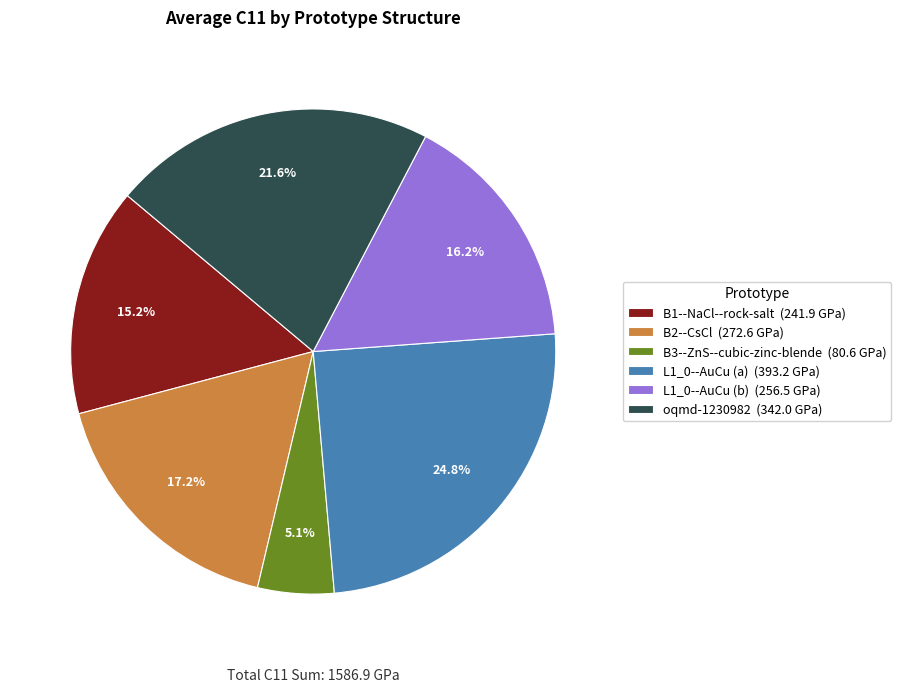

Which slice is the smallest?

B3--ZnS--cubic-zinc-blende